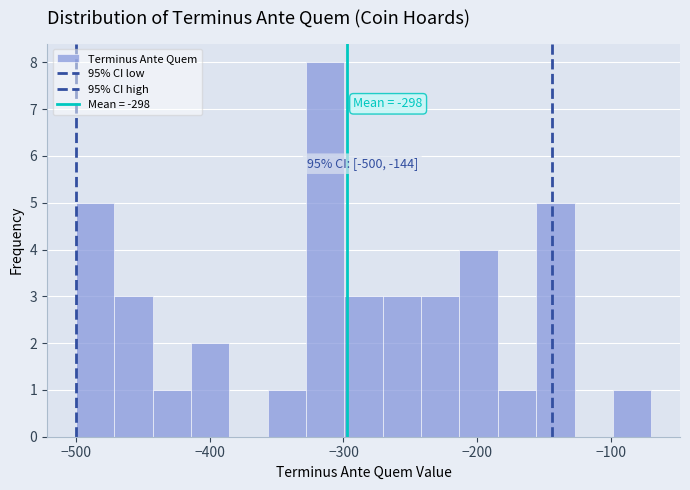

Read against the x-axis, roughly where is the centre of the tallest bar?

-310